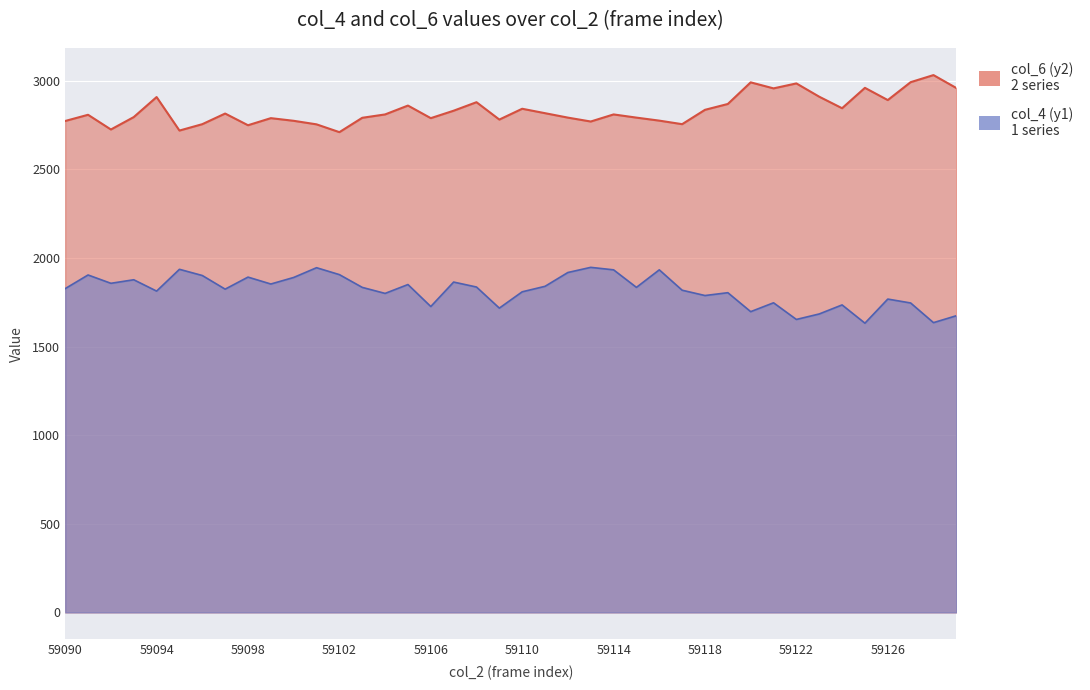

In col_4 (y1), how many points are lower than both neighbors (excluding endpoints)?

13